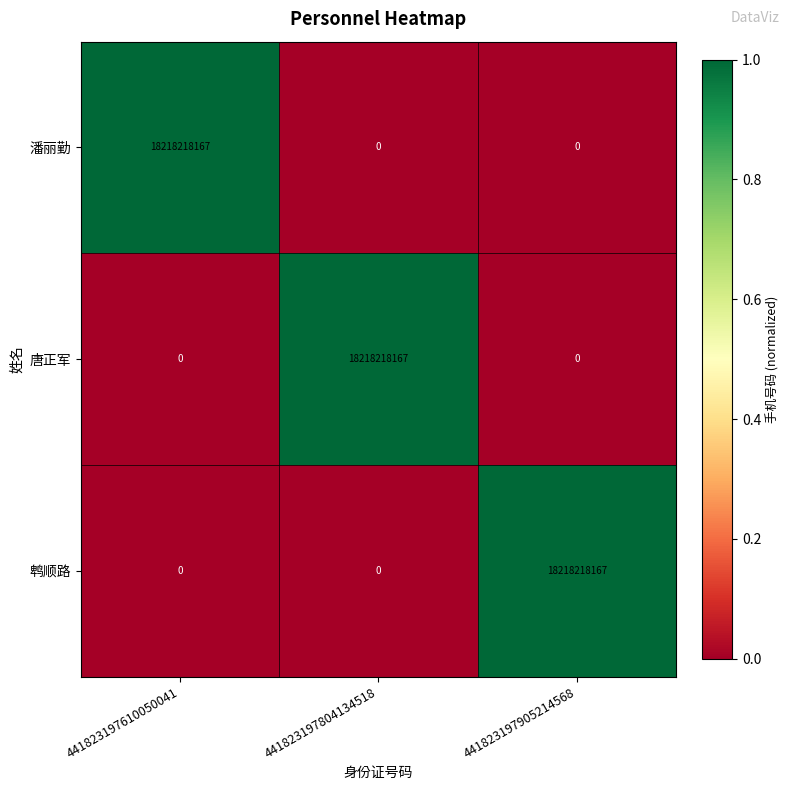

What is the sum of all 潘丽勤 values?

18218218167